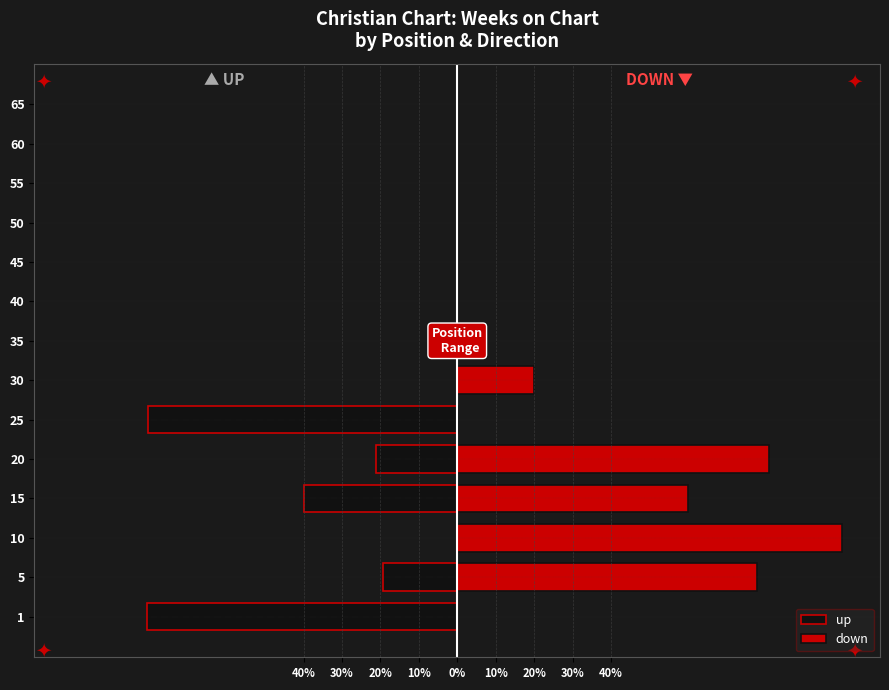

What is the highest value of the down series?

100.0